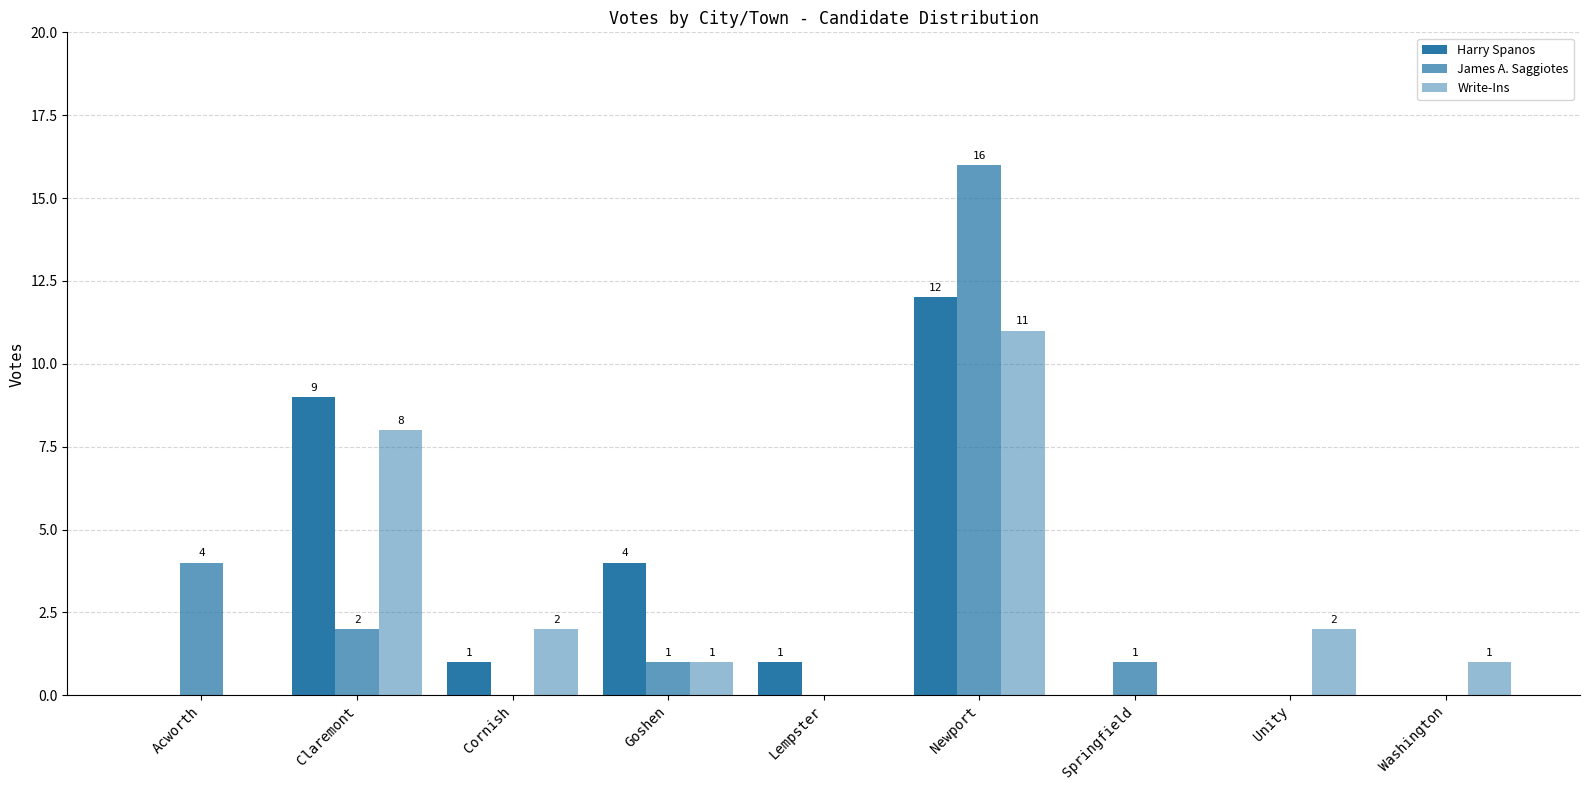

Which series changed the most between Goshen and Newport?

James A. Saggiotes